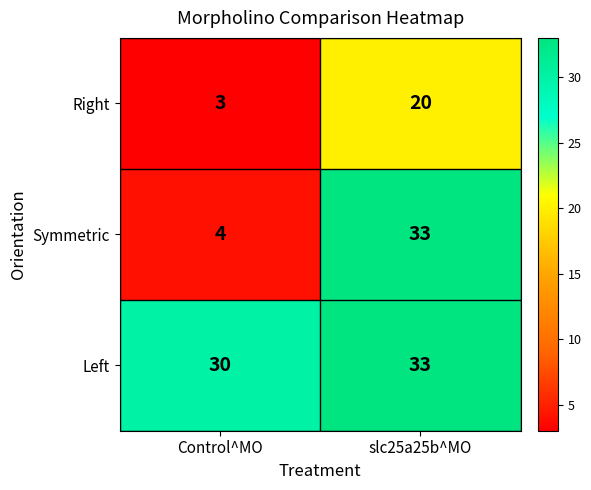

Is it true that Left equals 42 at Control^MO?

False